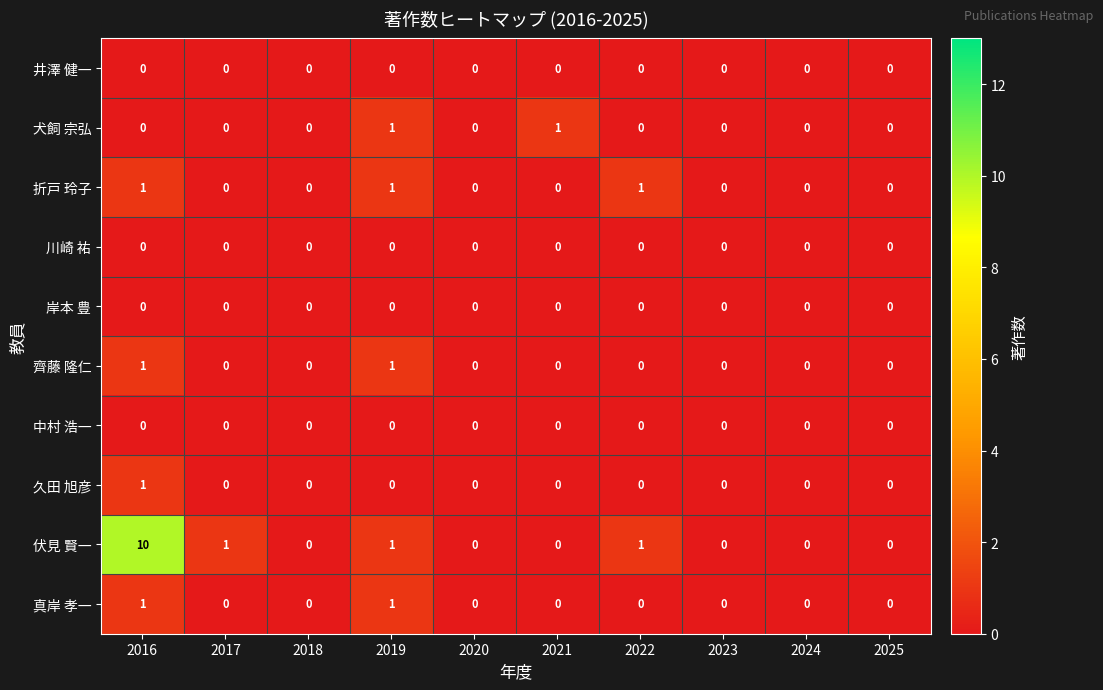

At which category is the sum across all series the highest?

2016